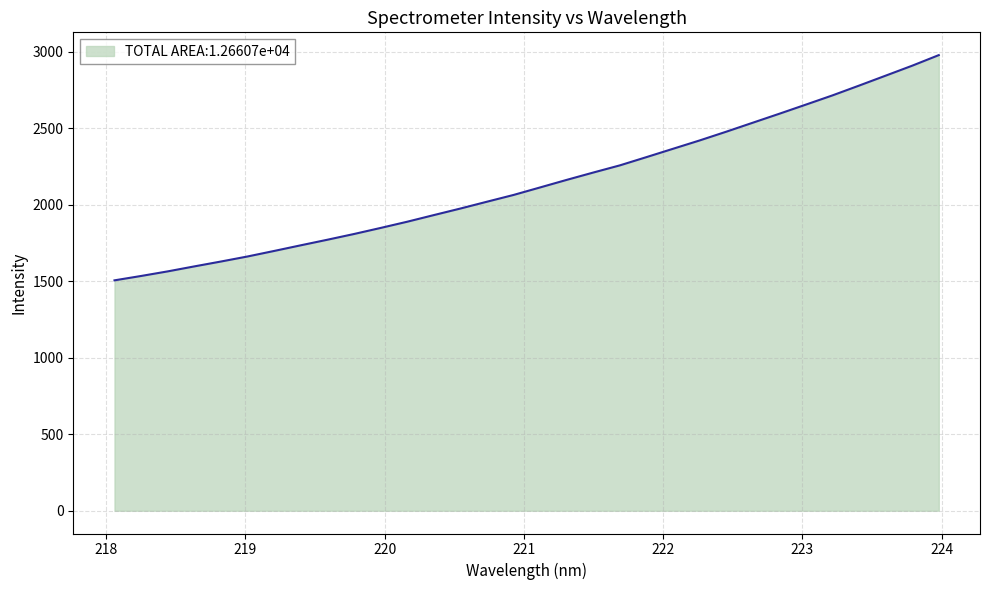

Does the chart have visible grid lines?

Yes